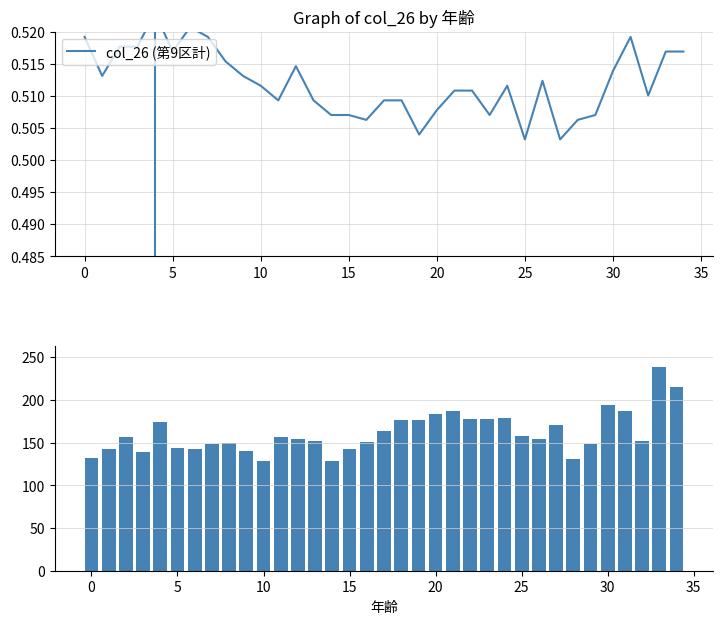

What is the value of the col_26 (第9区計) bar at the 5th from the left?

0.5